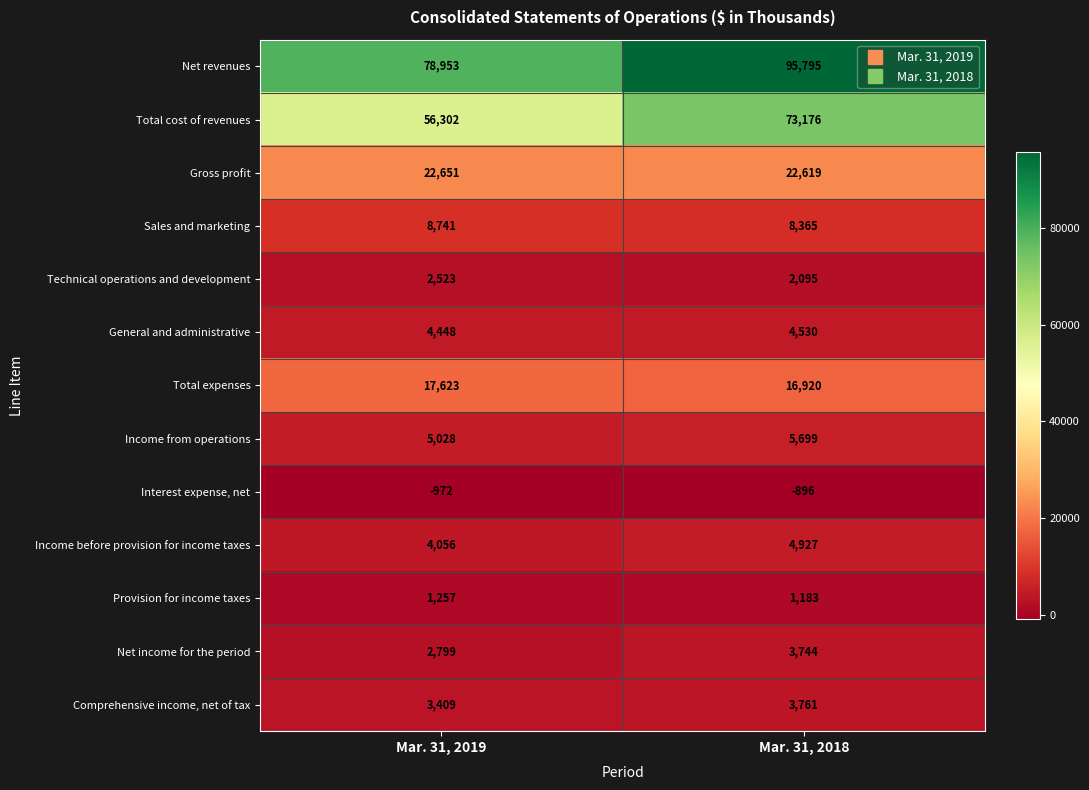

Is it true that Income from operations equals 7993 at Mar. 31, 2018?

False